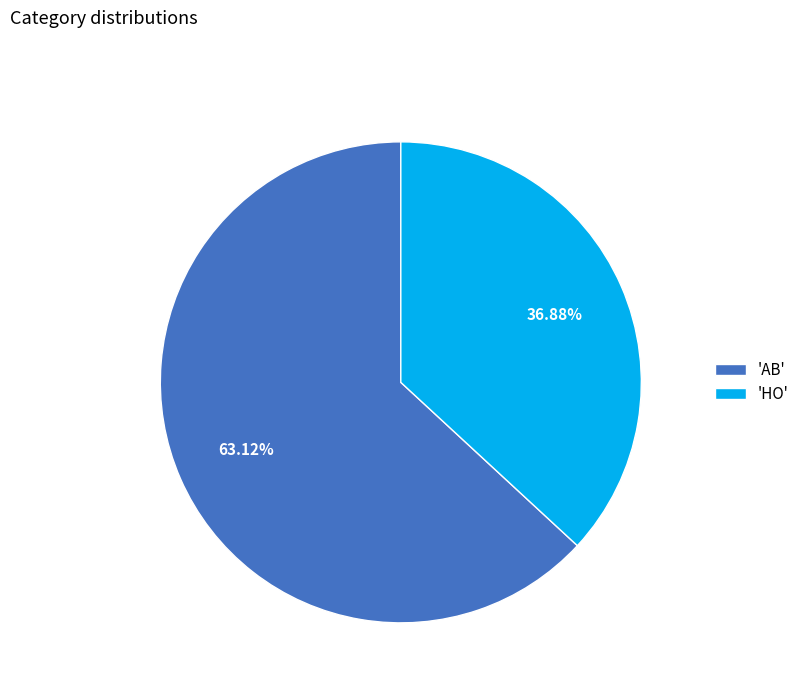

How many slices are in this pie chart?

2